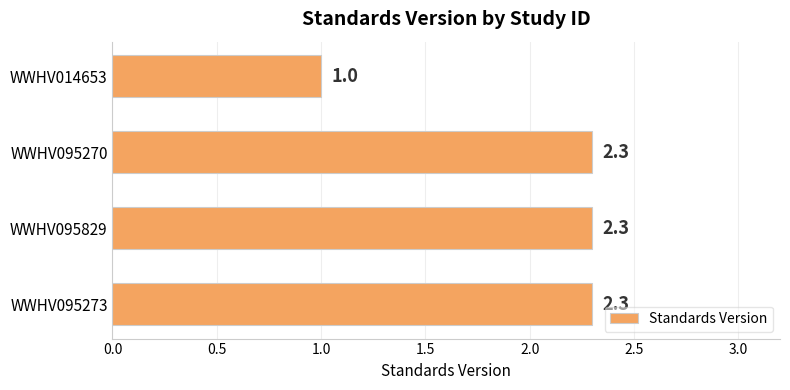

How many data points are above 2?

3